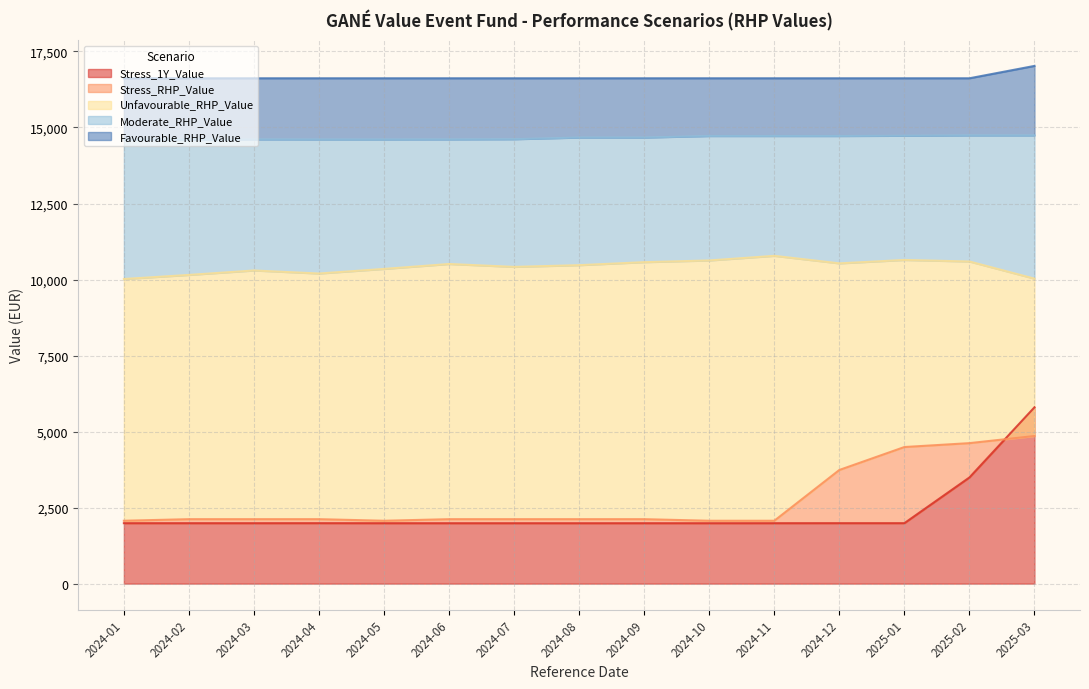

Does the chart have visible grid lines?

Yes